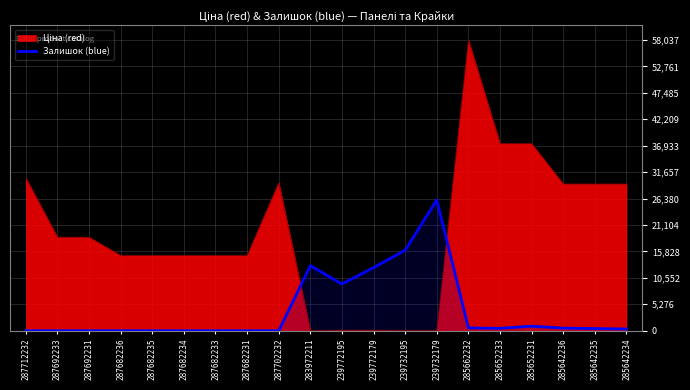

Does the chart have visible grid lines?

Yes